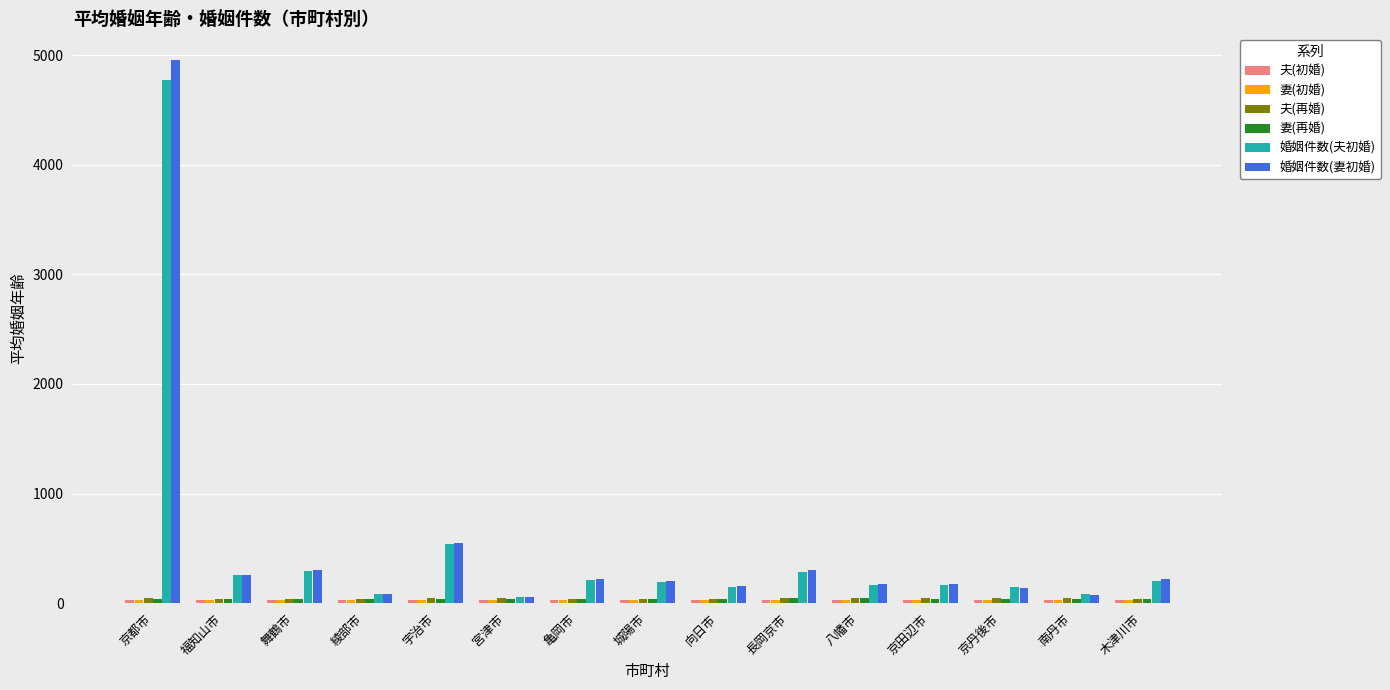

At which label is 婚姻件数(妻初婚) closest to 2501?

宇治市